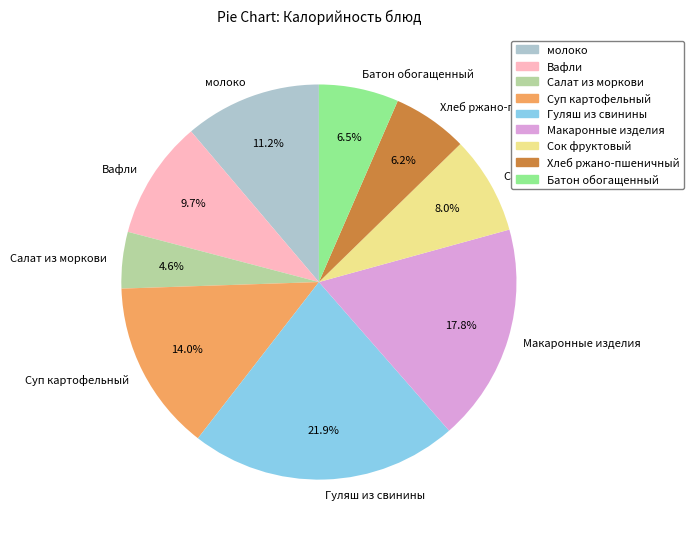

Does Суп картофельный represent more than half of the total?

No